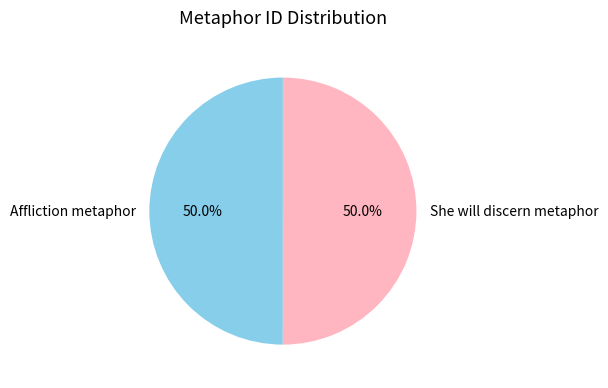

What is the ratio of the value at She will discern metaphor to the value at Affliction metaphor?

1.0